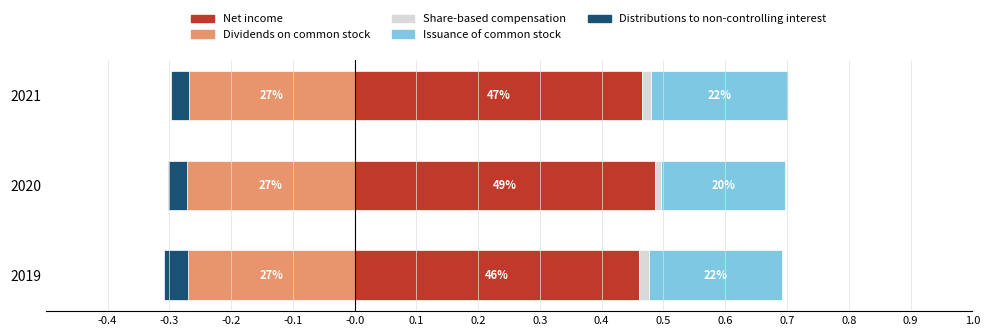

What is the sum of all Issuance of common stock values?

0.6